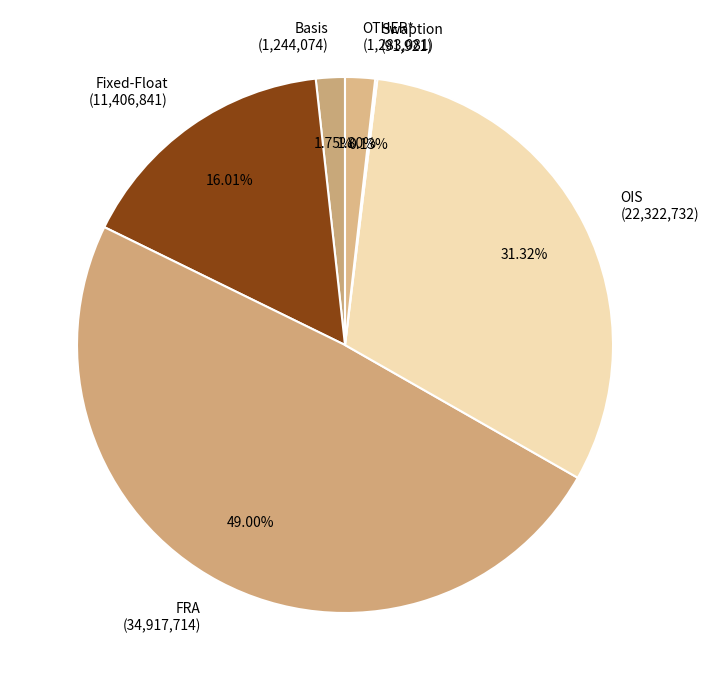

Which has a higher value, Basis (1,244,074) or Fixed-Float (11,406,841)?

Fixed-Float (11,406,841)